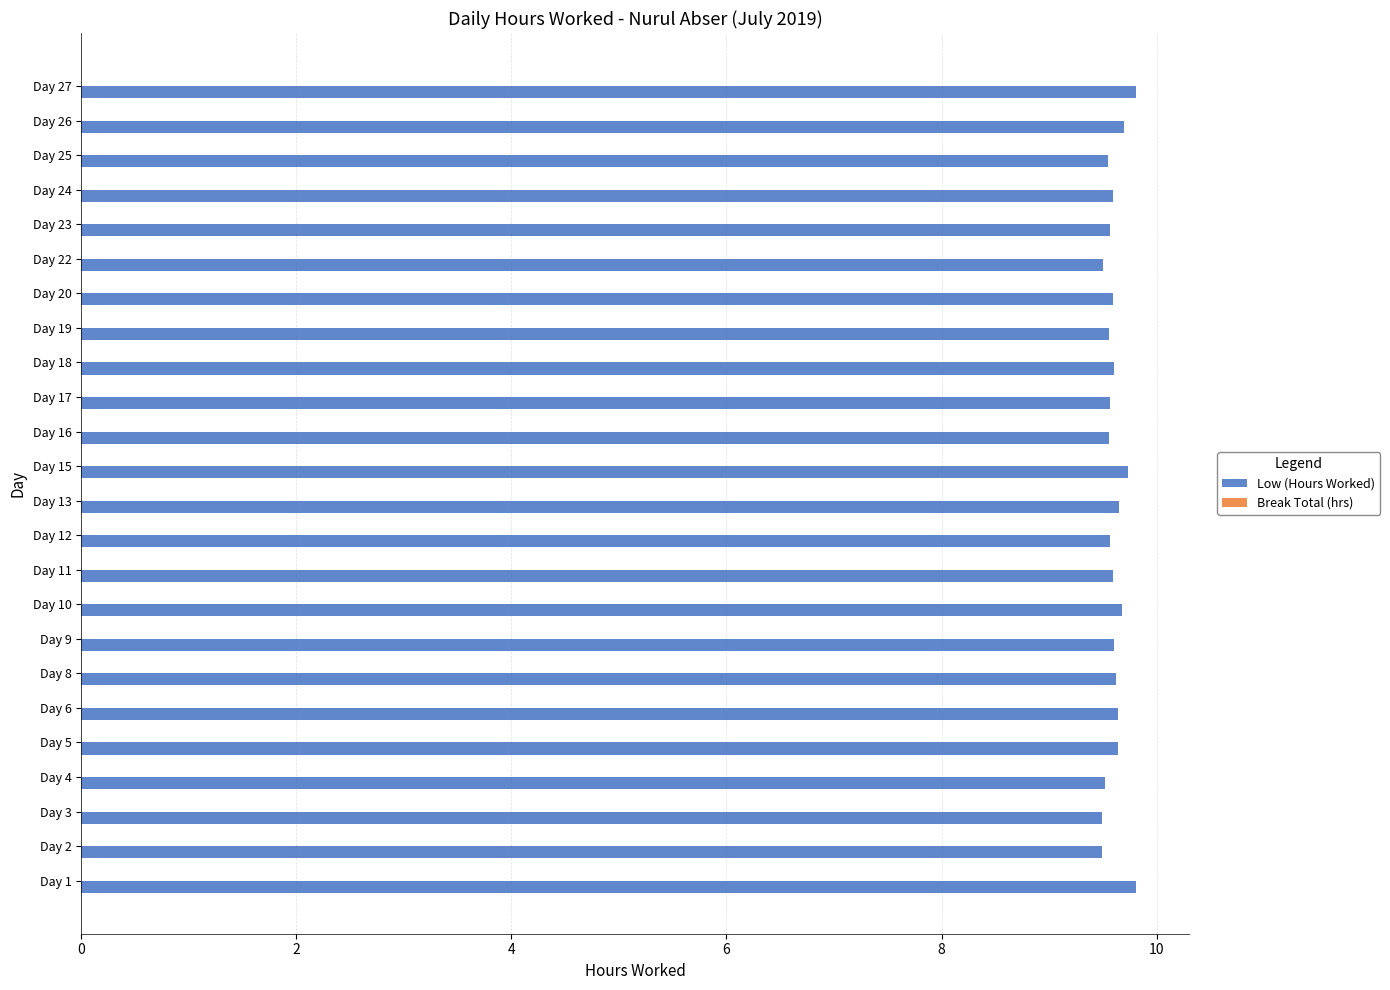

How many values are between 9 and 10?

24